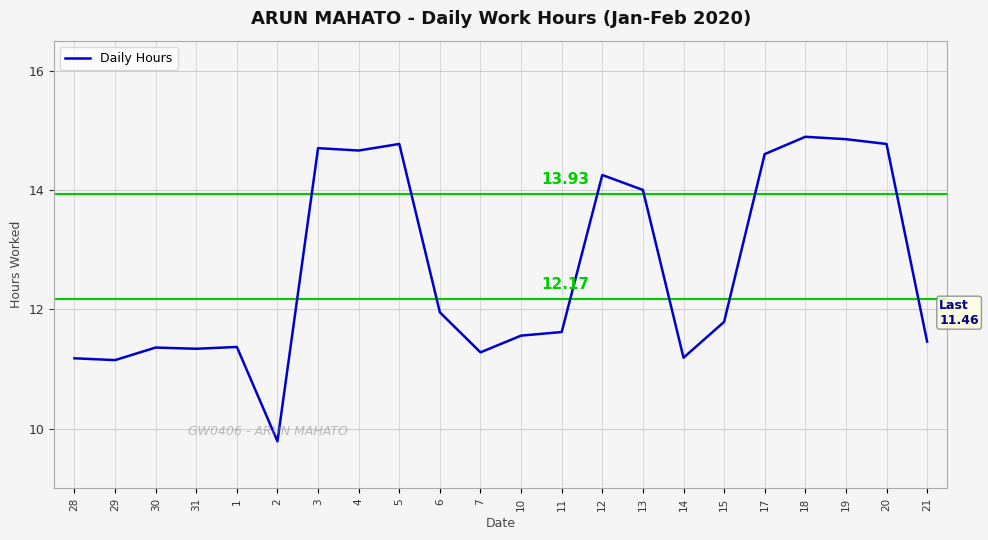

What position from the left is 13?

15